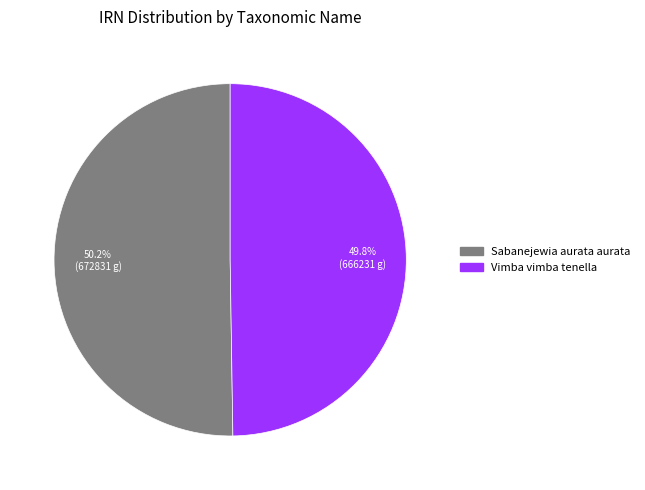

Approximately how many times larger is the value at Vimba vimba tenella compared to Sabanejewia aurata aurata?

1.0